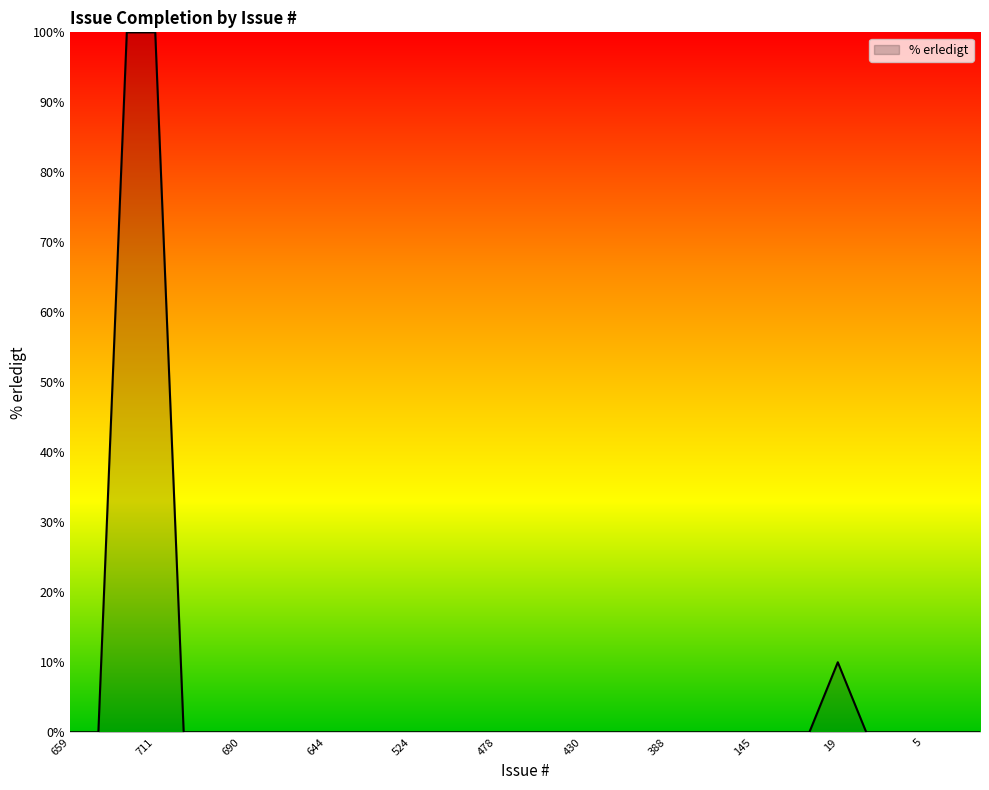

What is the maximum value shown in the chart?

100